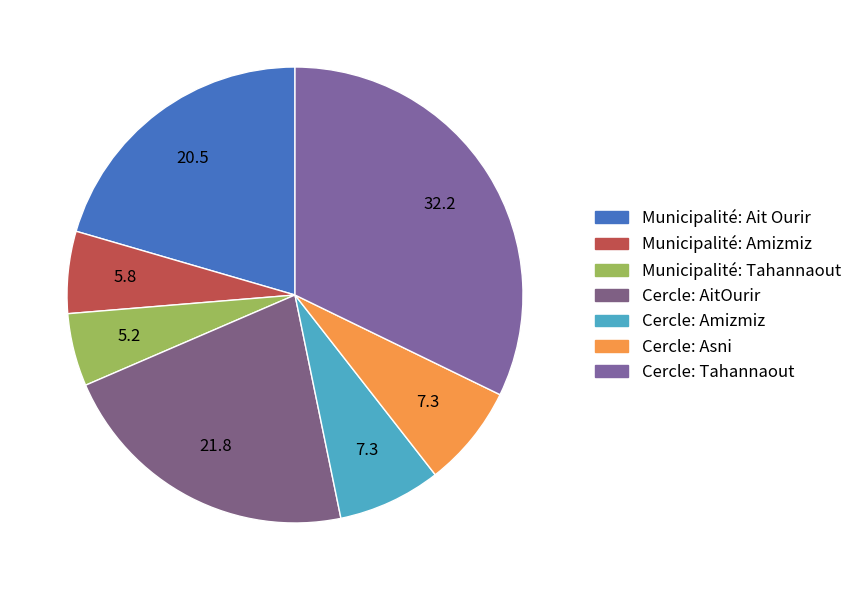

Count the number of slices in the pie.

7